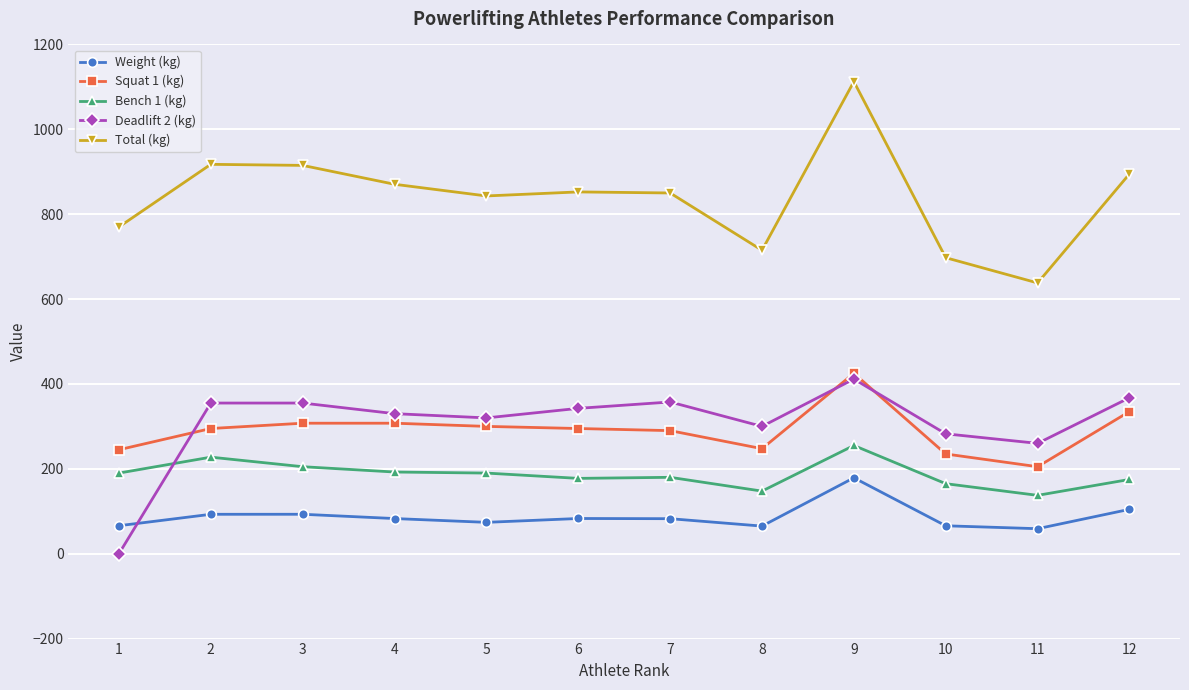

Between 3 and 11, which series saw the biggest shift?

Total (kg)